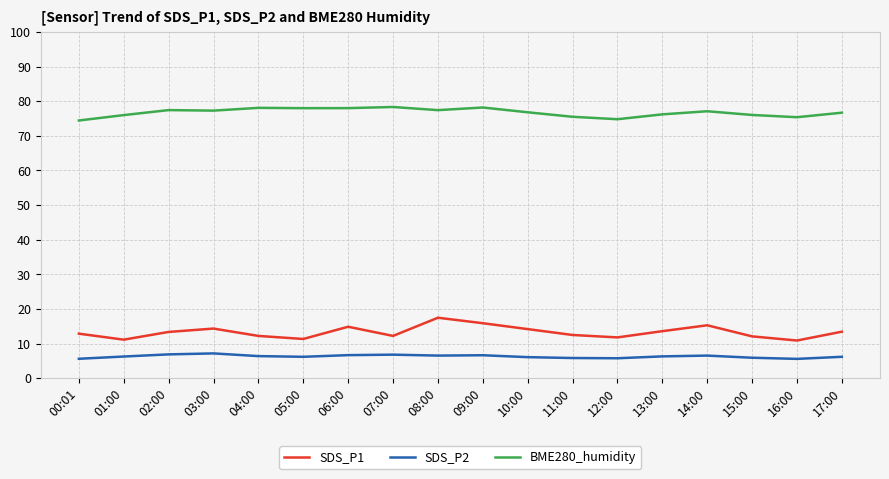

What are all the series names shown in the legend?

SDS_P1, SDS_P2, BME280_humidity